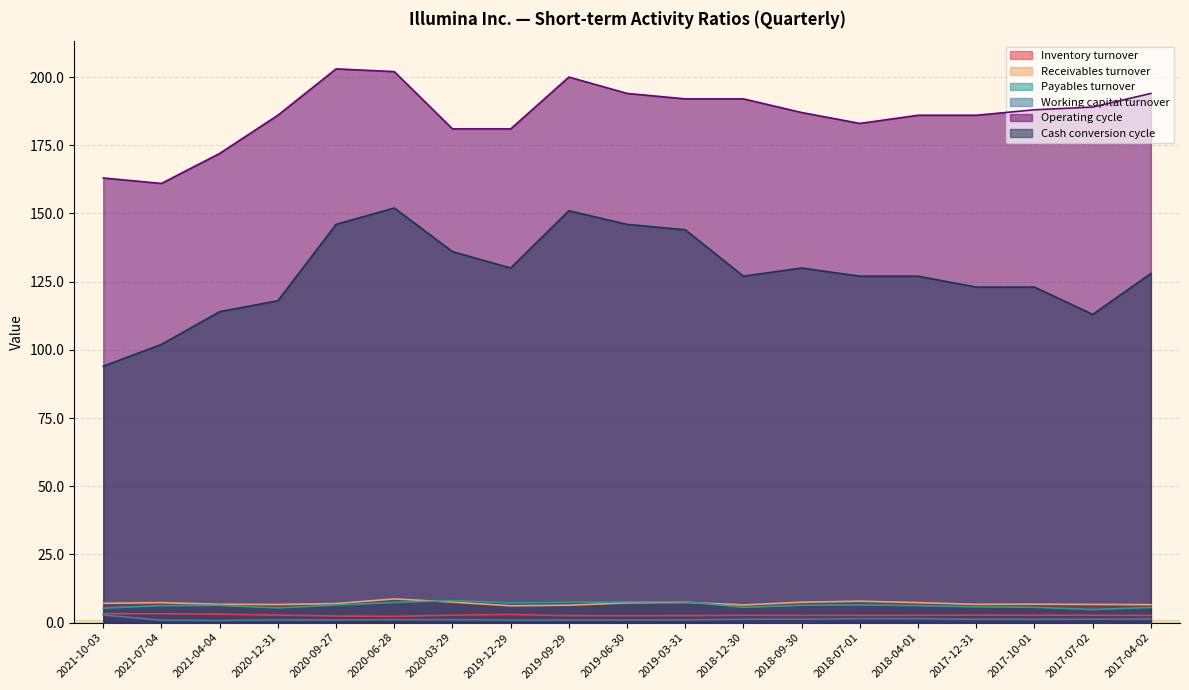

True or false: Working capital turnover has more than 2 points higher than both neighbors.

False